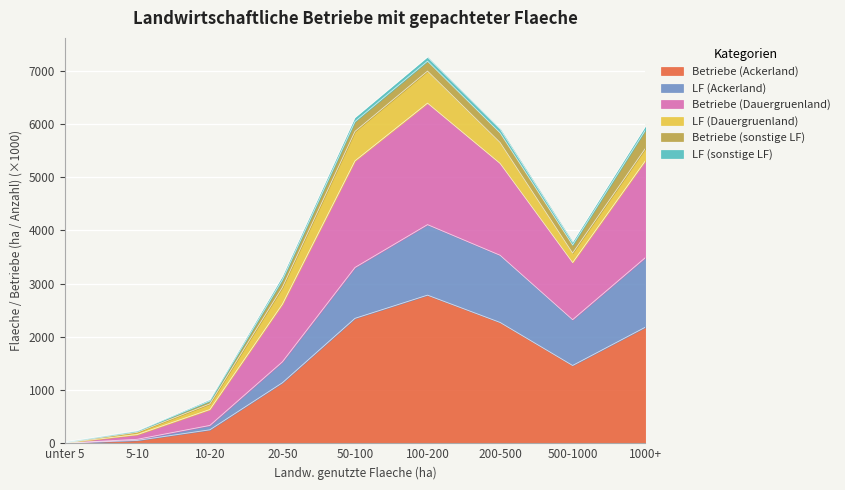

What is the maximum value for Betriebe (Ackerland)?

2784.3